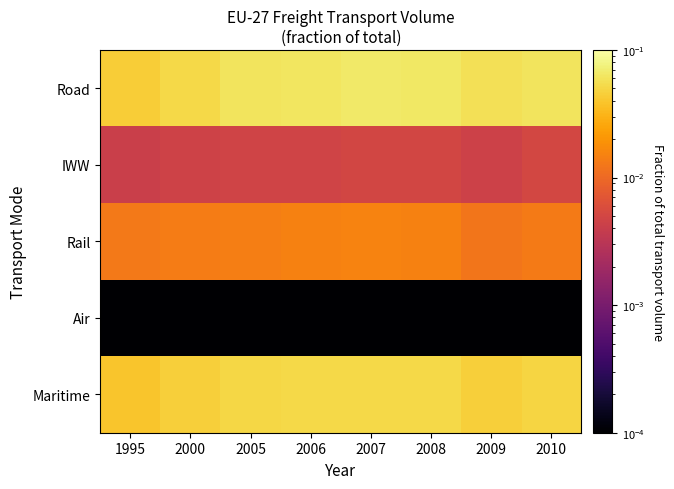

At 2007, list the series in order from largest to smallest.

Road, Maritime, Rail, IWW, Air